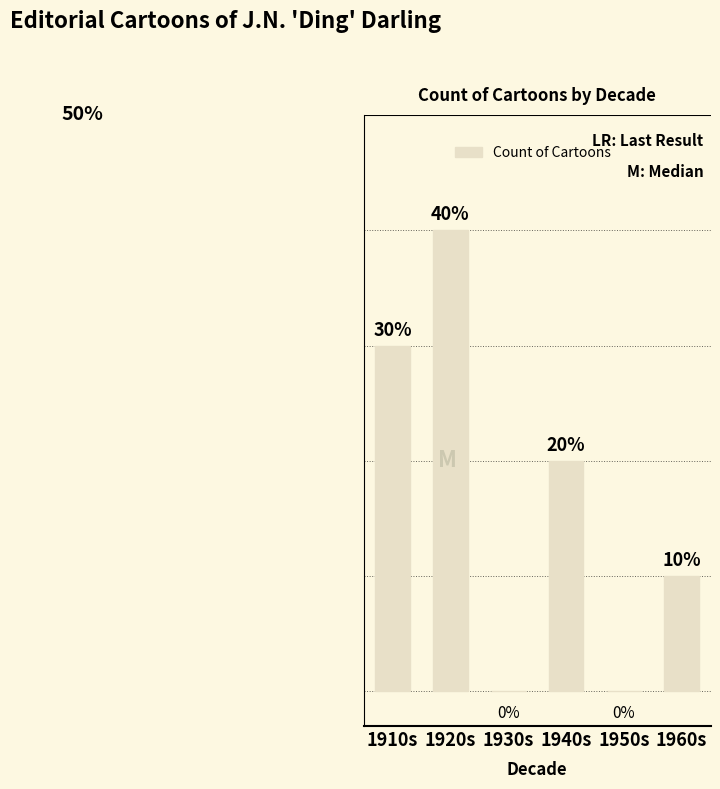

What is the sum of the values at 1940s and 1910s?

5